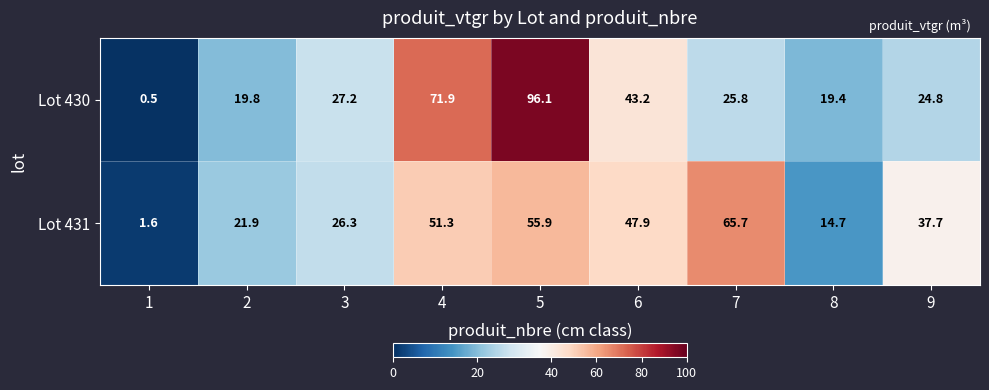

Which series has the largest range (max minus min)?

Lot 430